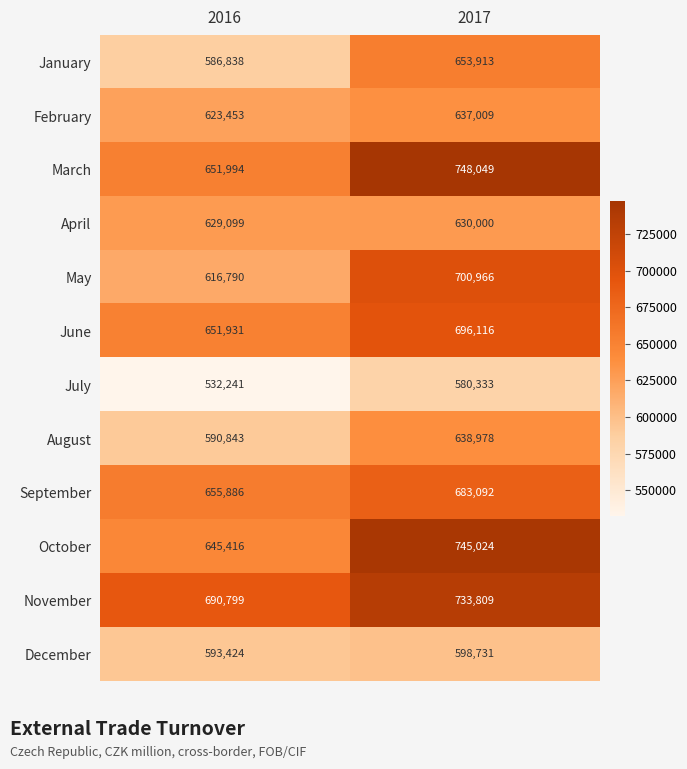

Rank the series by their maximum value, from highest to lowest.

March, October, November, May, June, September, January, August, February, April, December, July